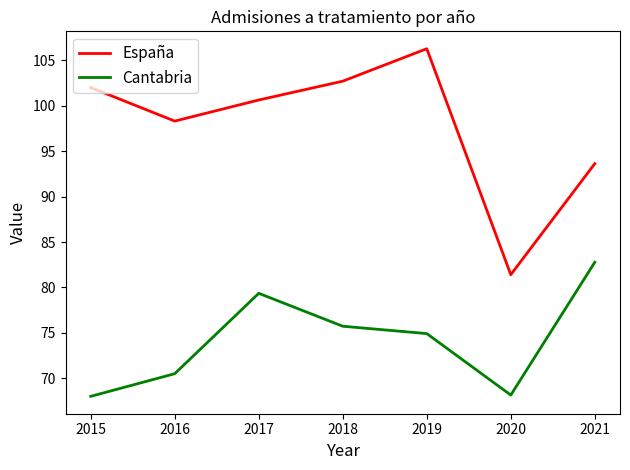

True or false: Cantabria and España intersect in this chart.

False